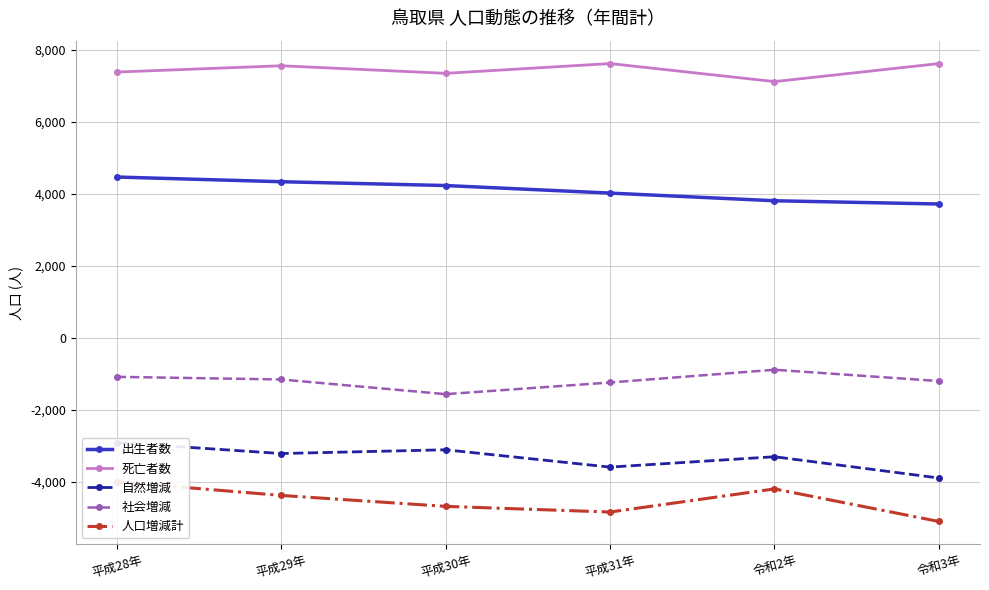

At which label does 社会増減 first exceed -1164?

平成28年